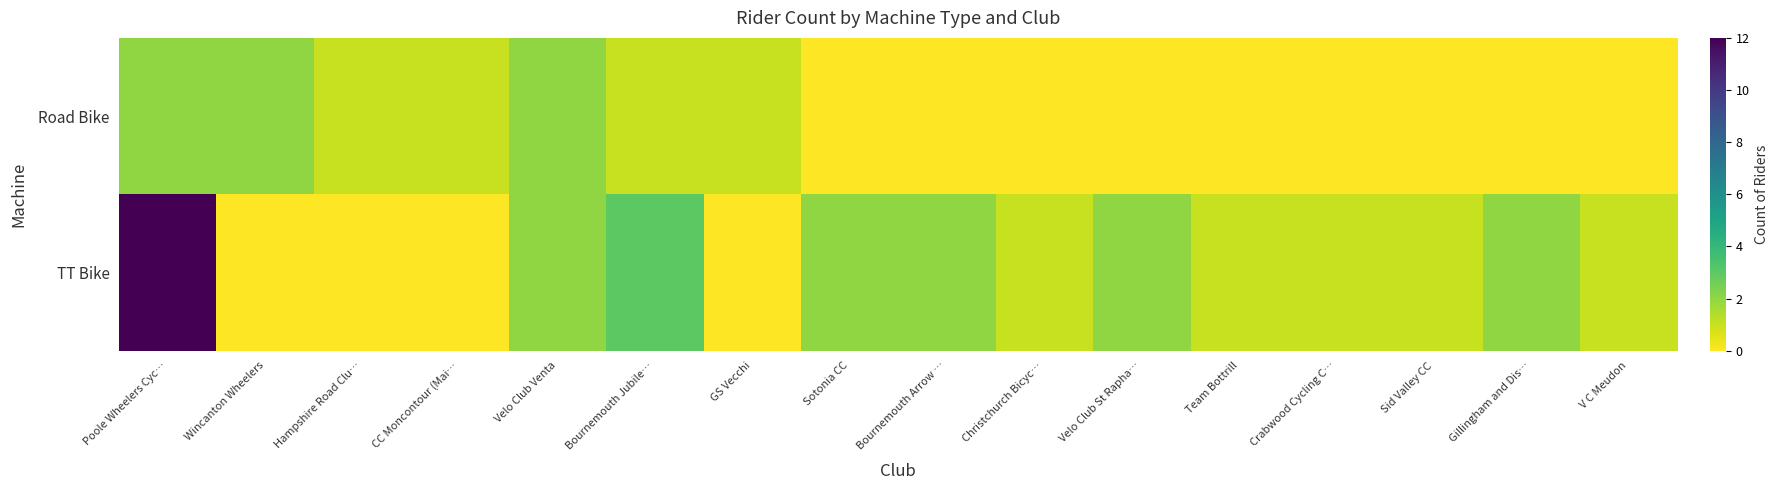

Between Velo Club Venta and Bournemouth Jubile…, which series saw the biggest shift?

Road Bike